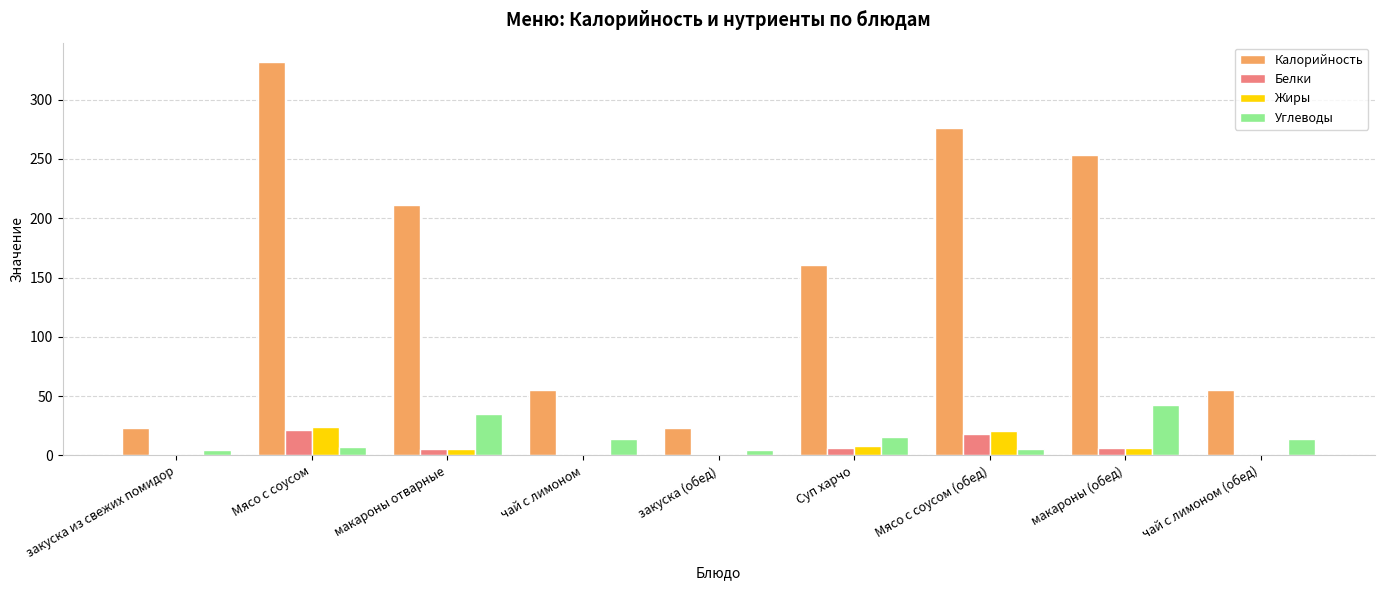

What is the total value across all series at Суп харчо?

191.1